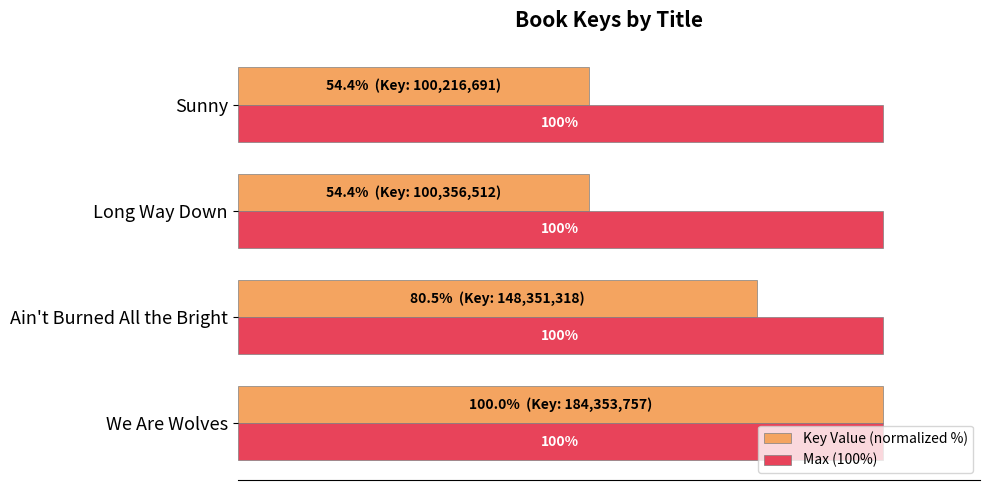

Rank the series at Ain't Burned All the Bright from highest to lowest value.

Max (100%), Key Value (normalized %)